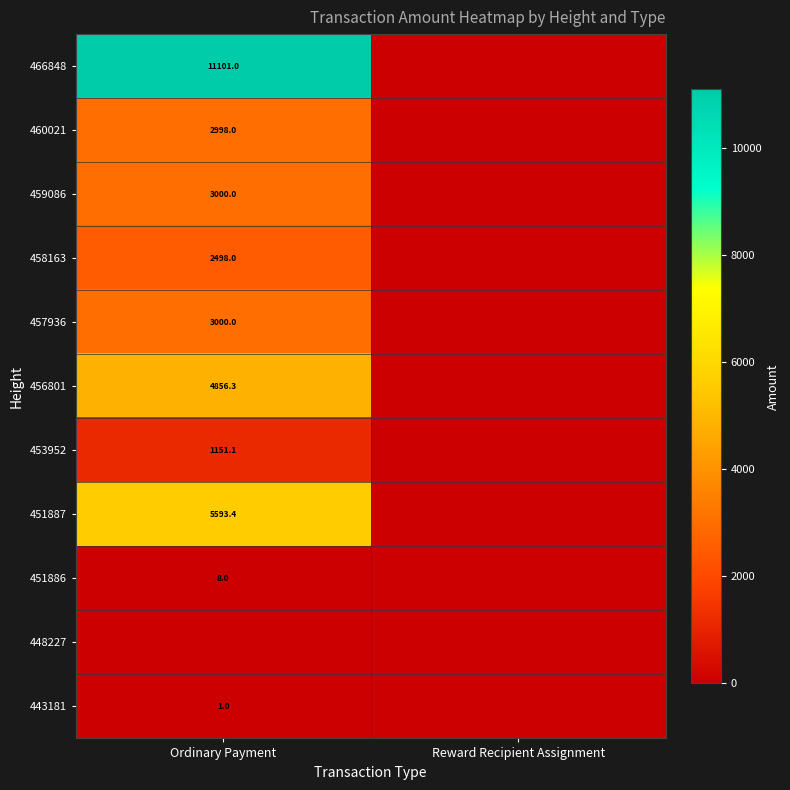

At which category is the sum across all series the highest?

Ordinary Payment